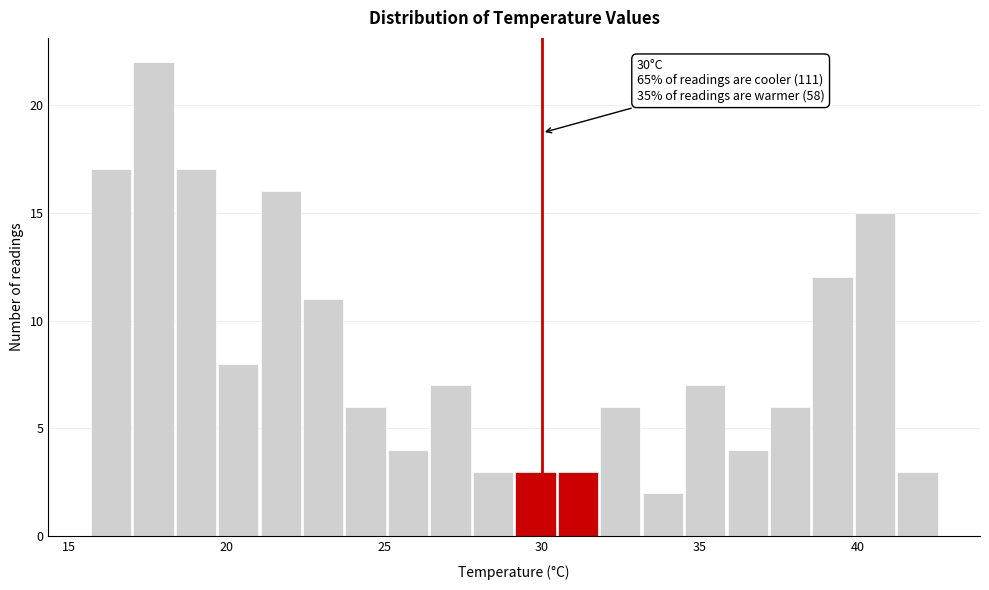

Around what value on the x-axis is the tallest bar? Give the approximate position of its centre, as read against the axis.

17.5